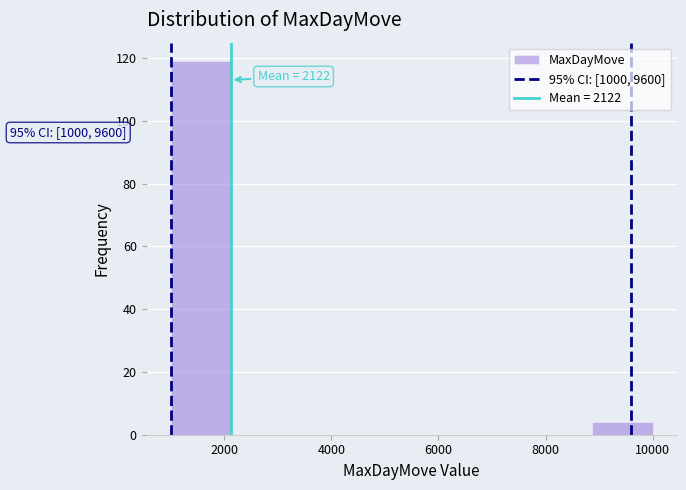

Which range on the x-axis has the tallest bar?

1000 to 2200